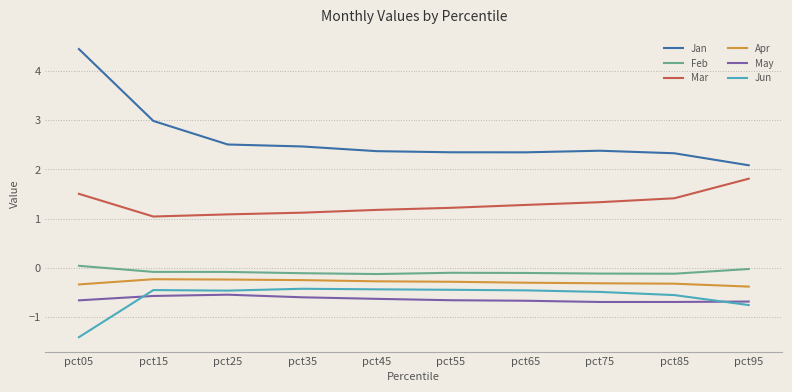

Which series has the widest spread of values?

Jan